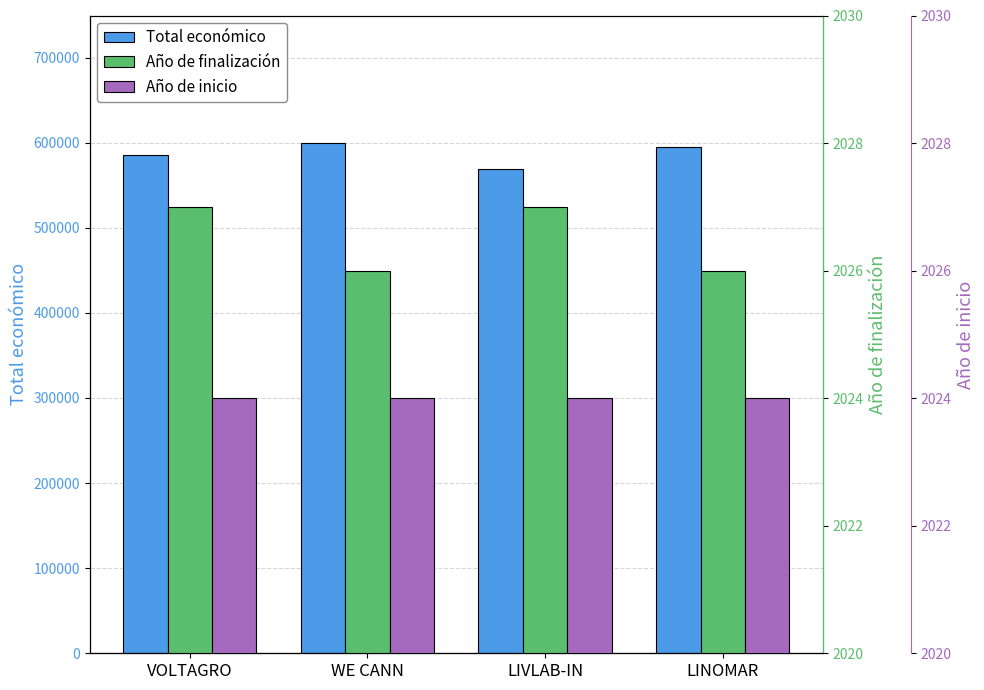

Which series has the widest spread of values?

Total económico